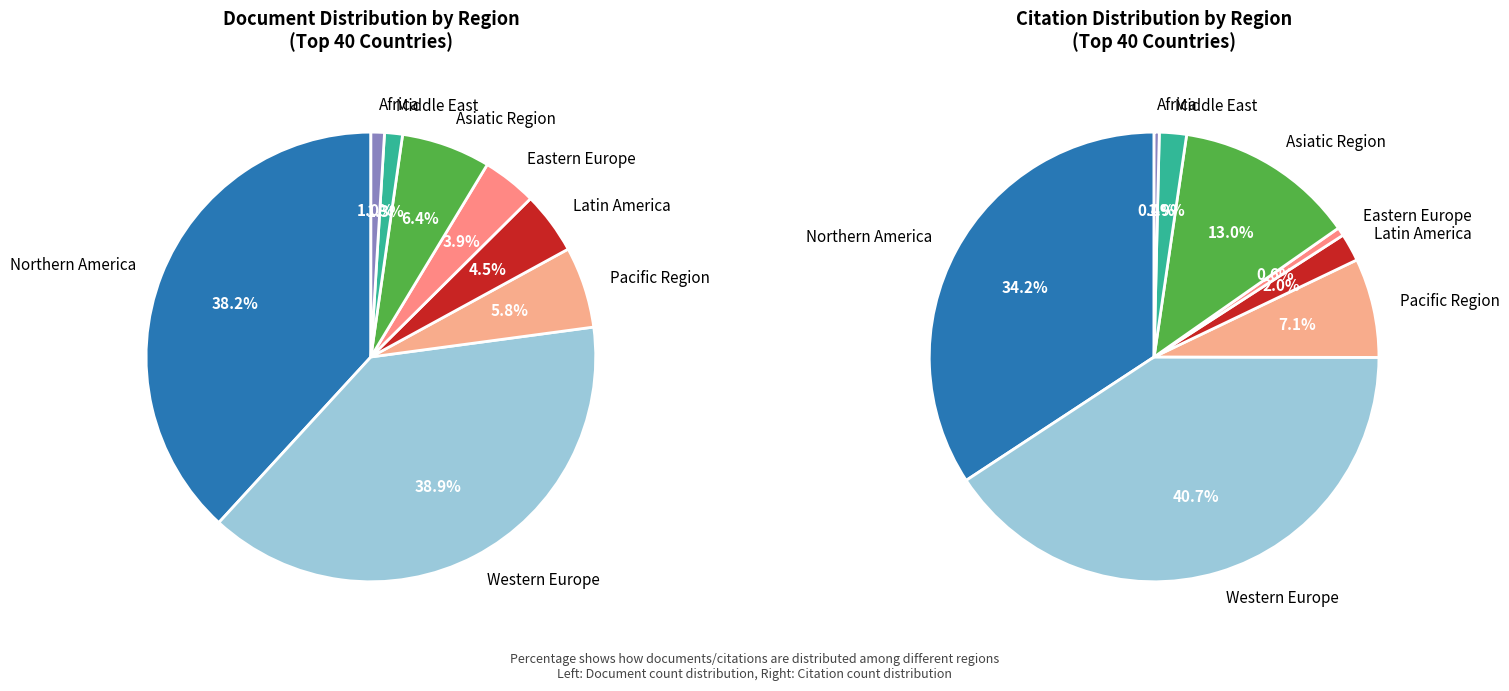

To the nearest percent, what percentage of the pie is Eastern Europe?

4%